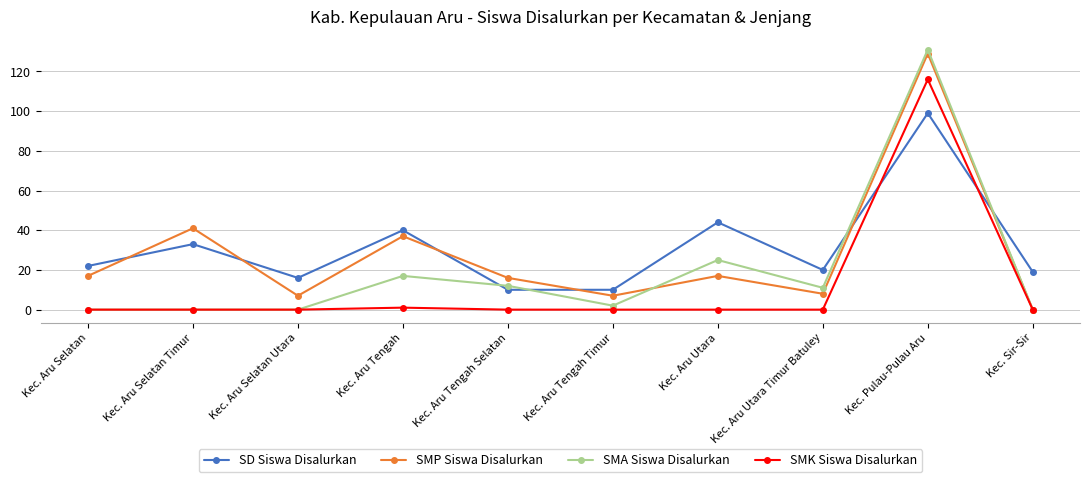

Where do SMK Siswa Disalurkan and SD Siswa Disalurkan first cross each other?

Kec. Aru Utara Timur Batuley and Kec. Pulau-Pulau Aru